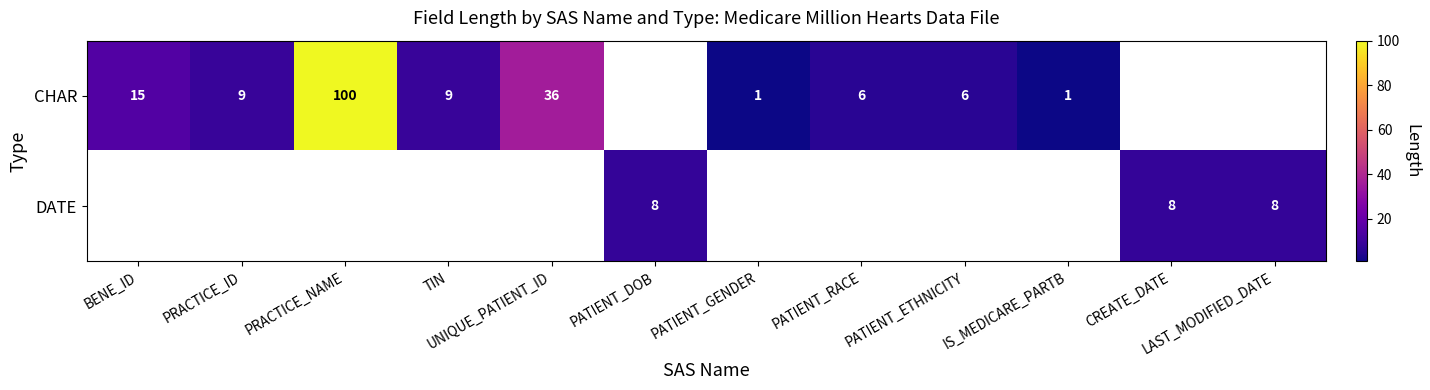

What is the sum of the CHAR values at PRACTICE_NAME and IS_MEDICARE_PARTB?

101